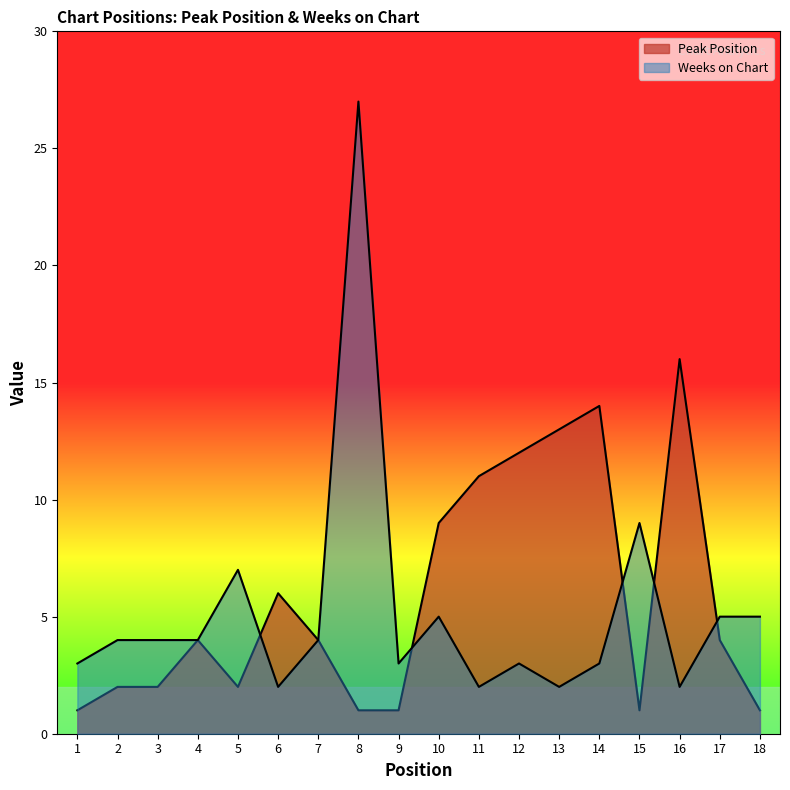

What is the value of the Weeks on Chart point at the 10th from the left?

5